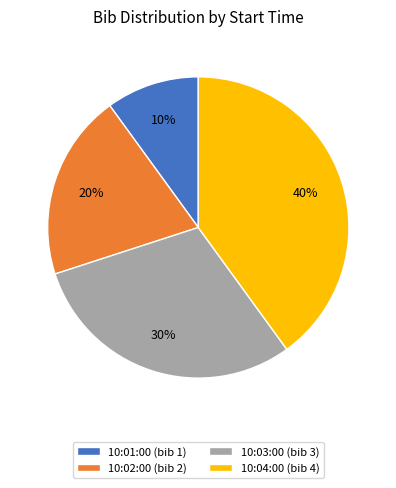

Is it true that 10:03:00 is 16% of the pie?

False